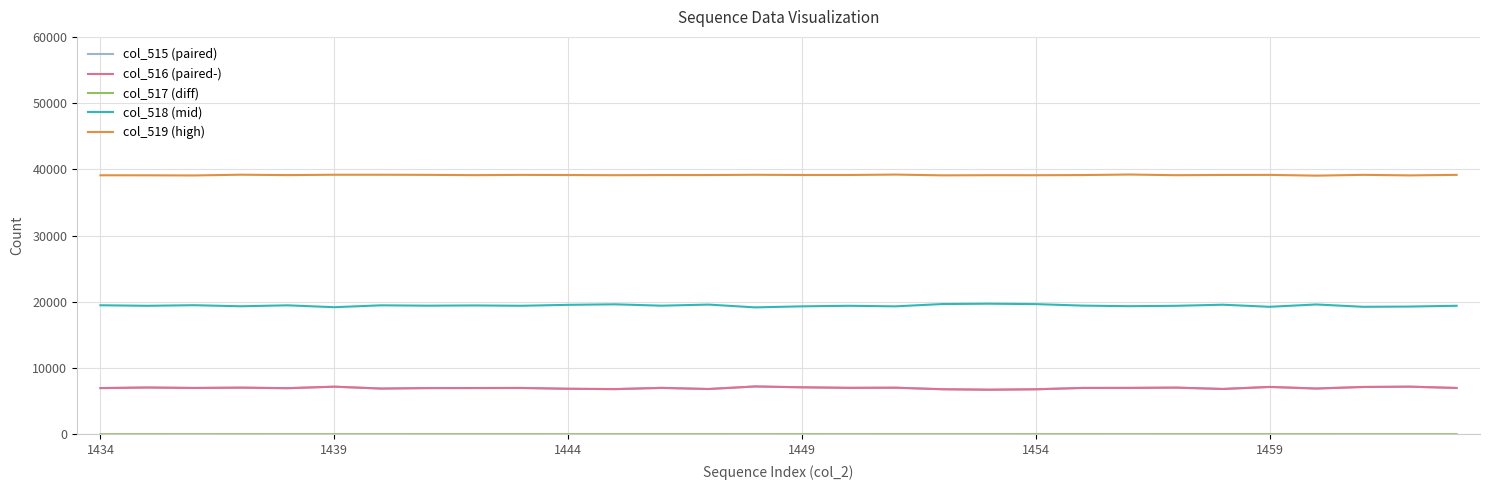

What is the maximum value shown in the chart?

39213